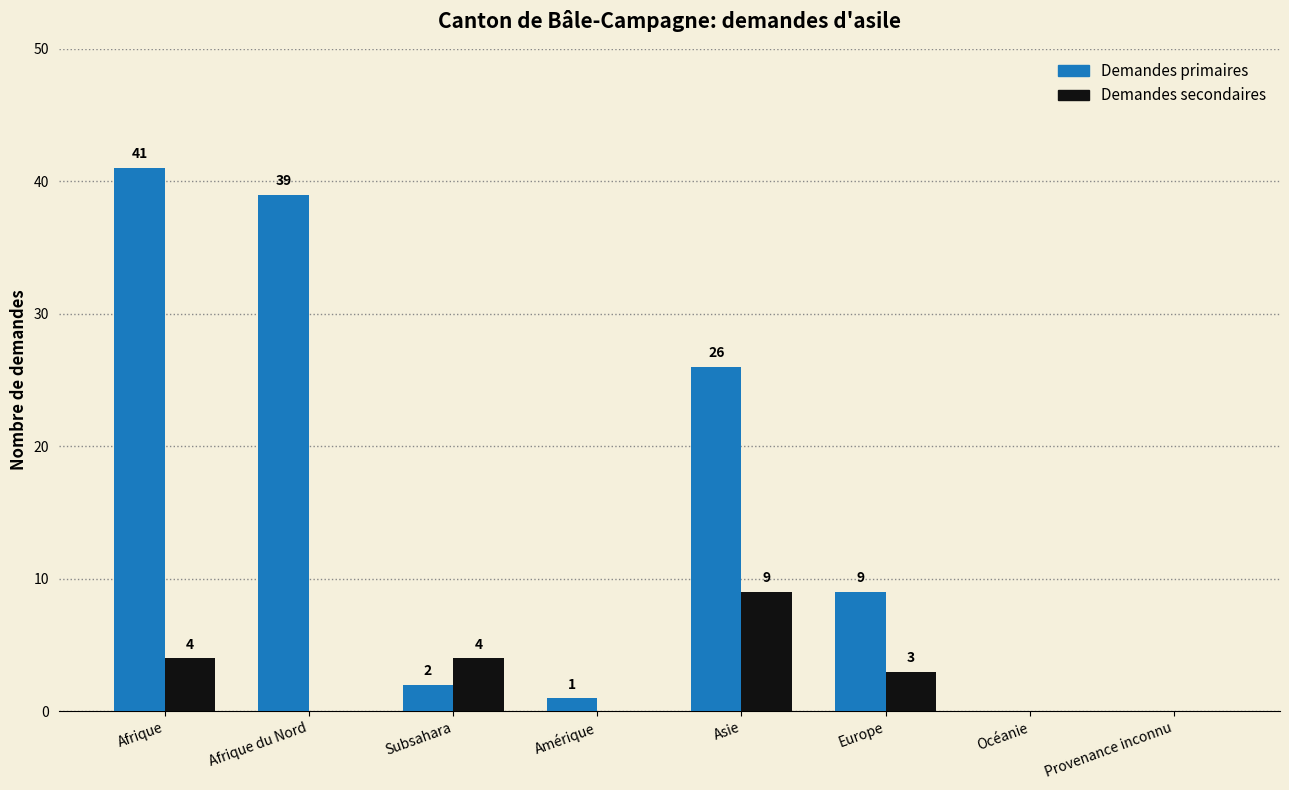

Which series has the widest spread of values?

Demandes primaires